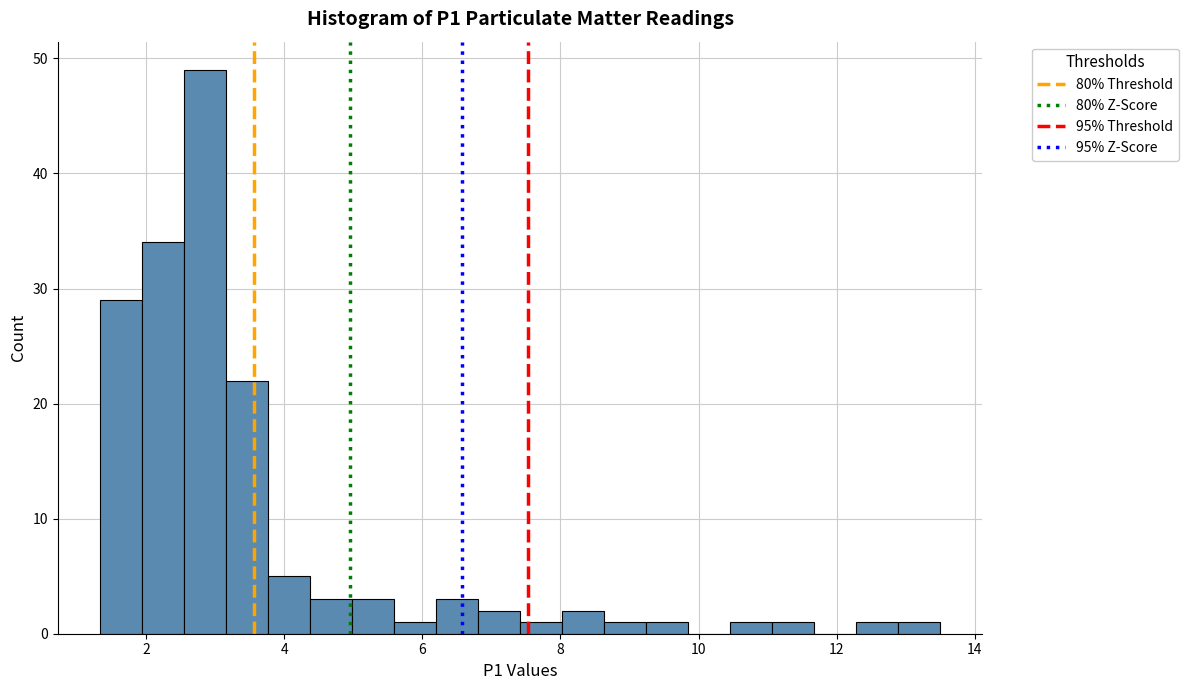

Around what value on the x-axis is the tallest bar? Give the approximate position of its centre, as read against the axis.

2.8